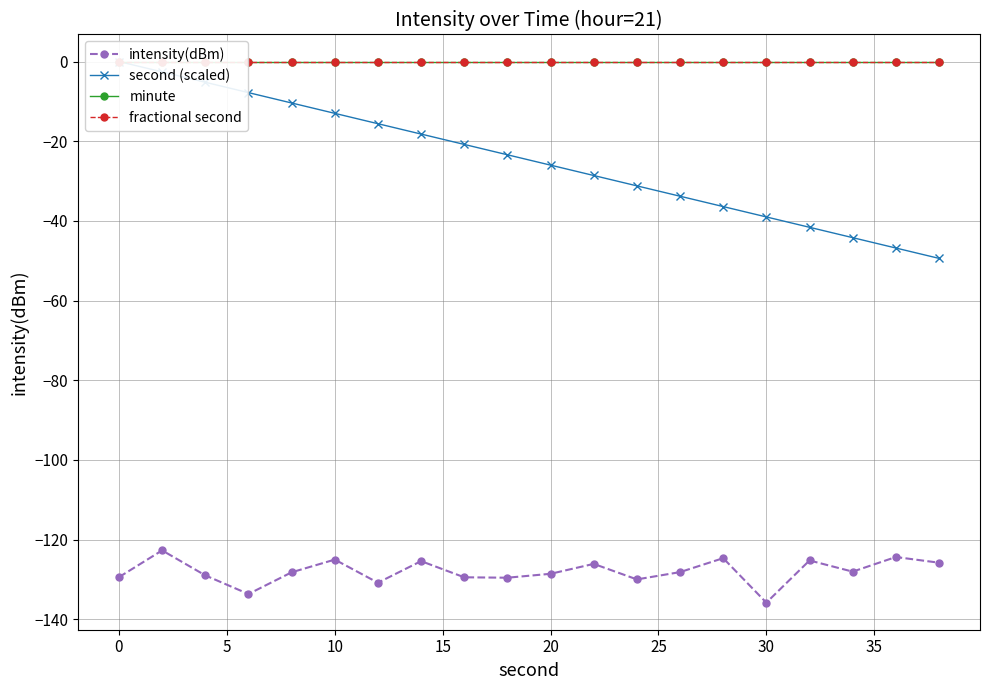

The value of intensity(dBm) at 10 is -185.2. True or false?

False